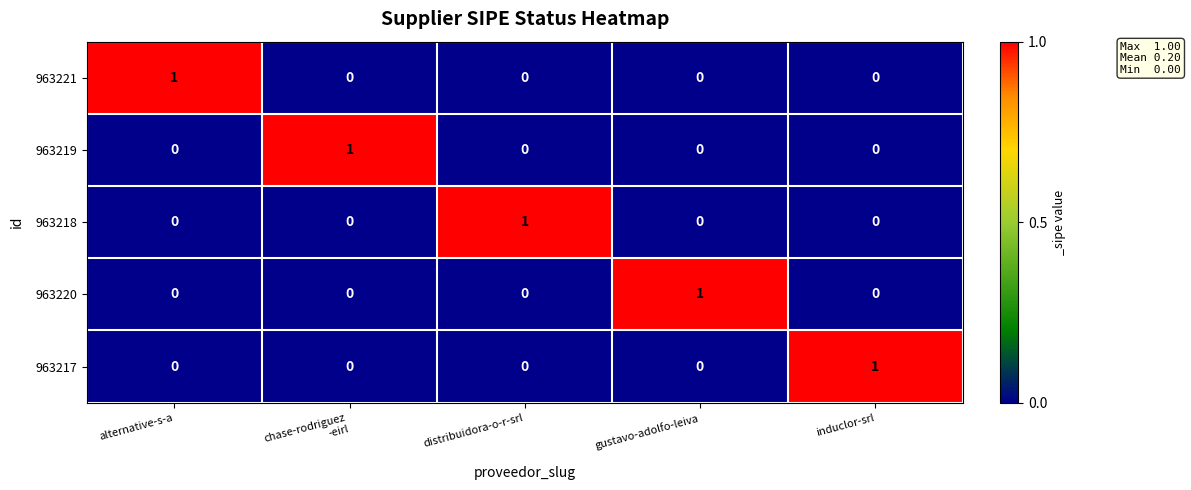

The value of 963221 at induclor-srl is 0. True or false?

True